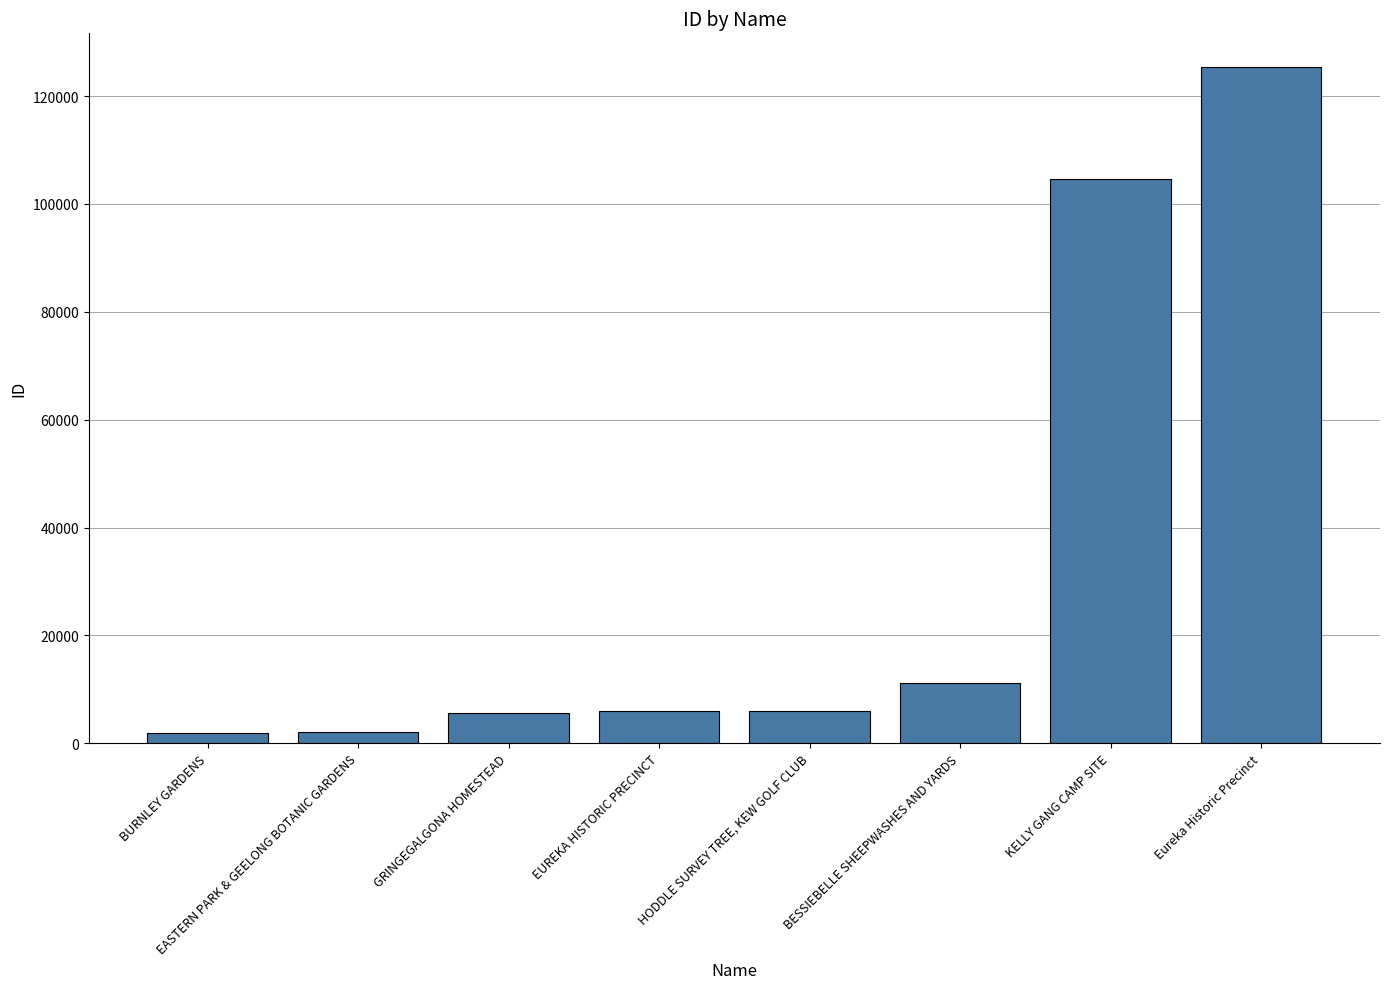

What is the minimum value shown in the chart?

1892